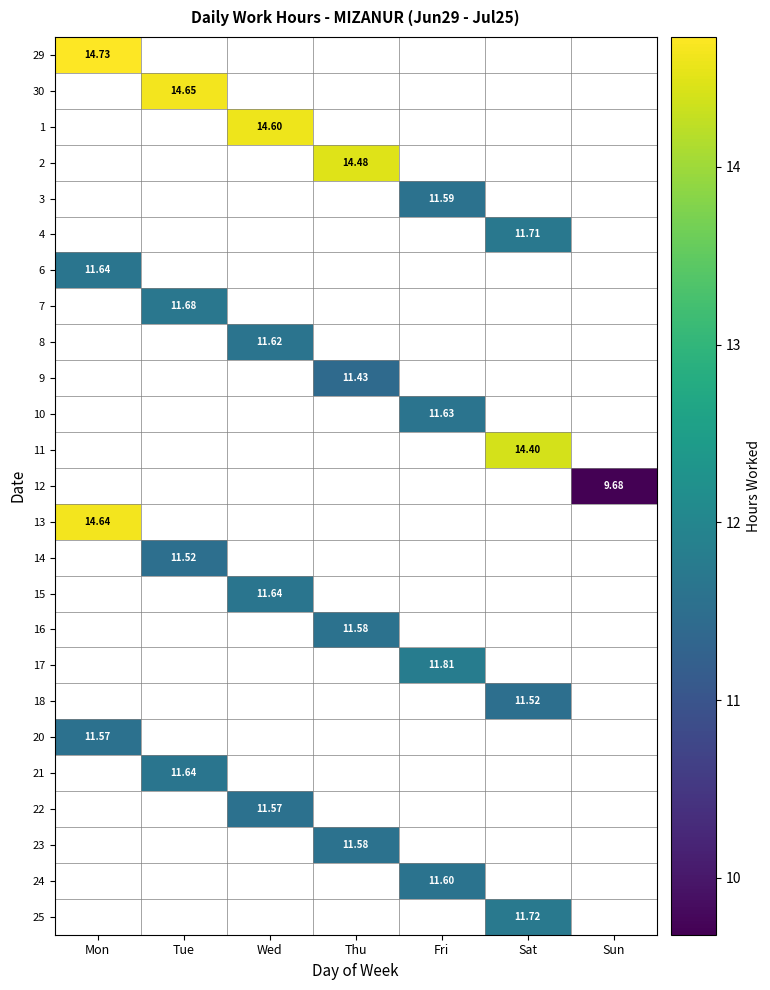

What is the approximate value of 7 at Tue?

11.7